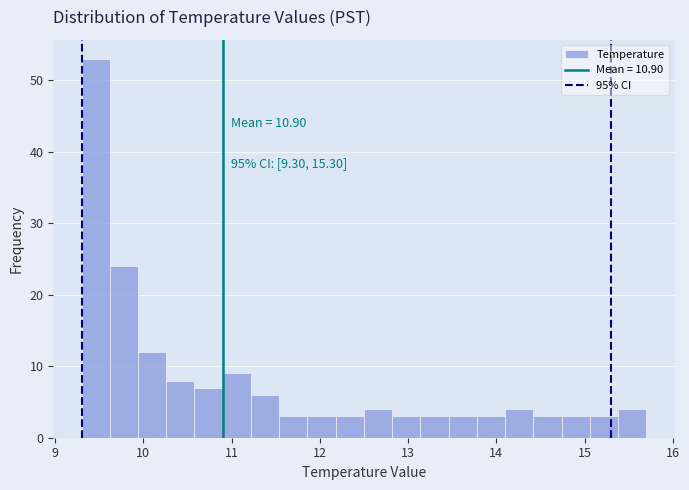

Read against the x-axis, roughly where is the centre of the tallest bar?

9.5